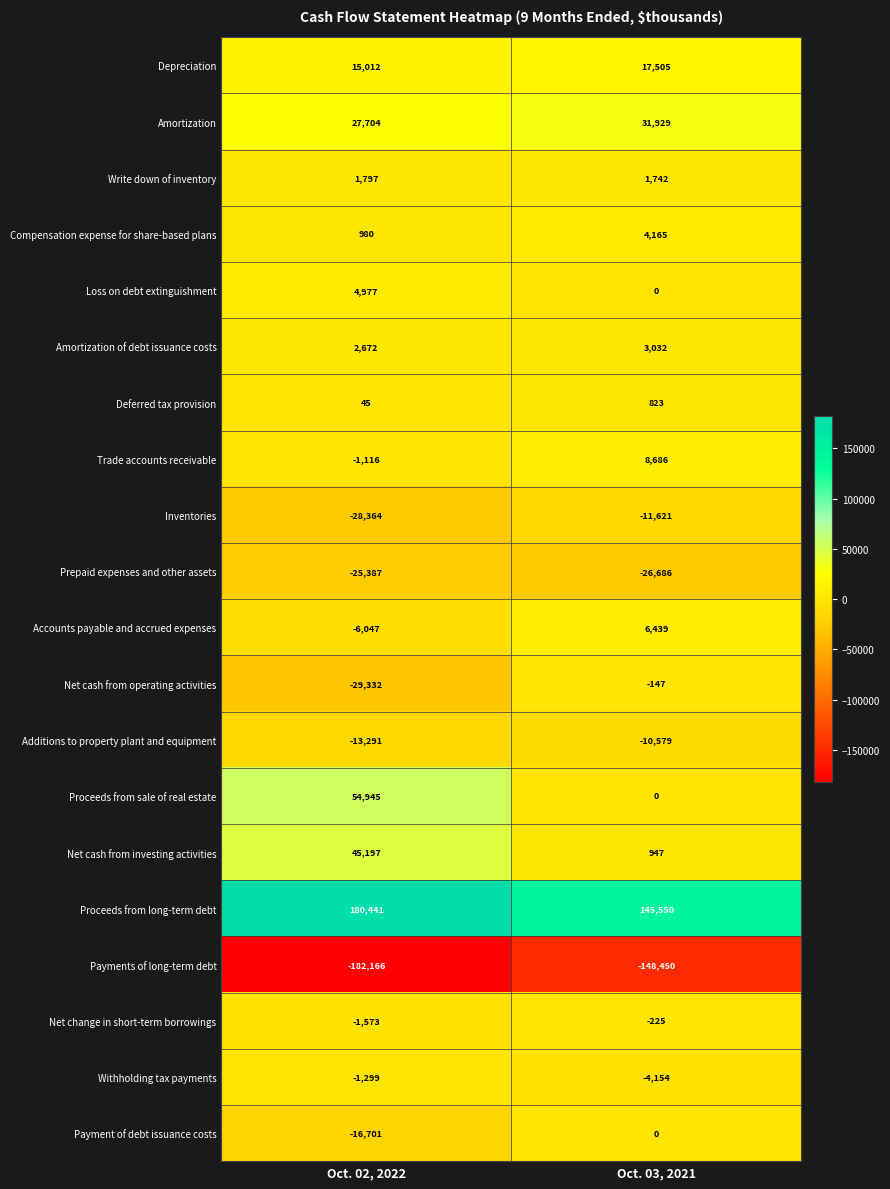

The Depreciation series shows 15012 at Oct. 02, 2022. True or false?

True